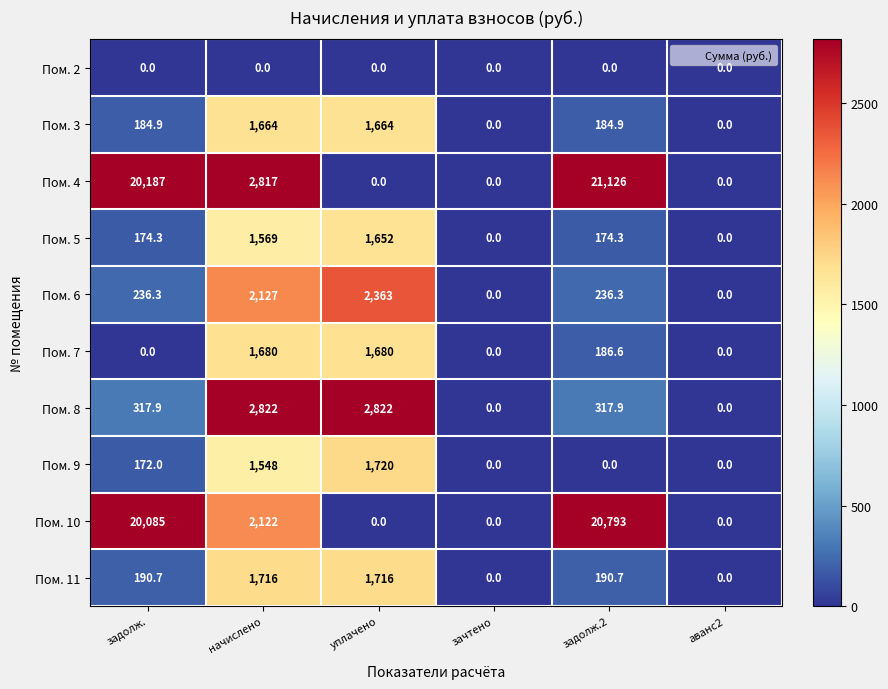

The Пом. 11 series shows -1150.9 at аванс2. True or false?

False